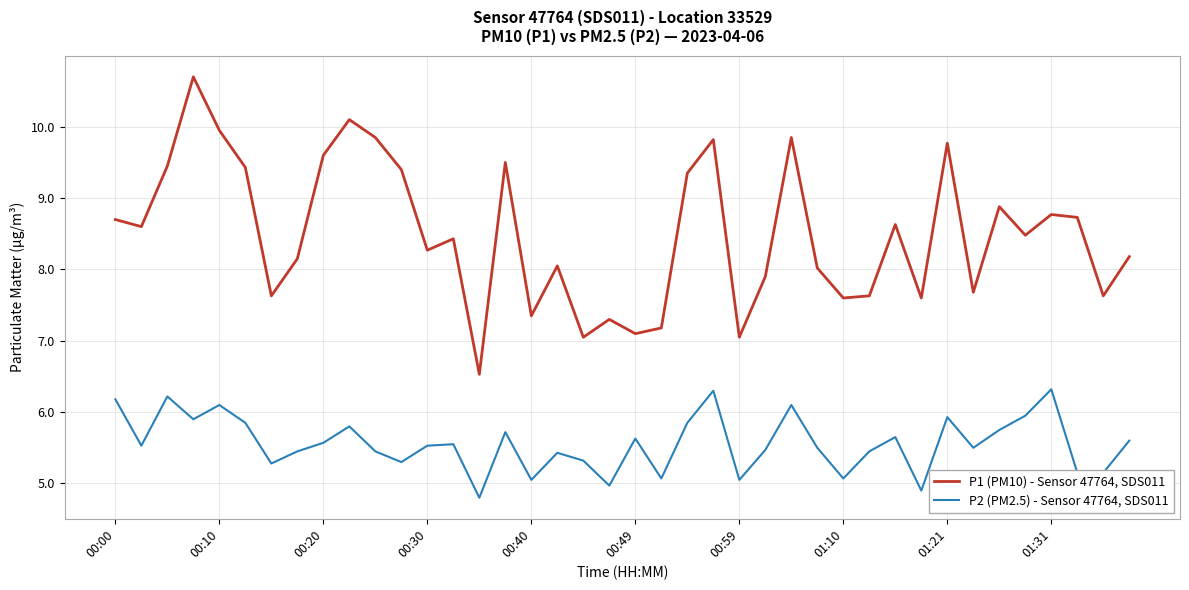

List the series in order of their peak value, lowest first.

P2 (PM2.5) - Sensor 47764, SDS011, P1 (PM10) - Sensor 47764, SDS011